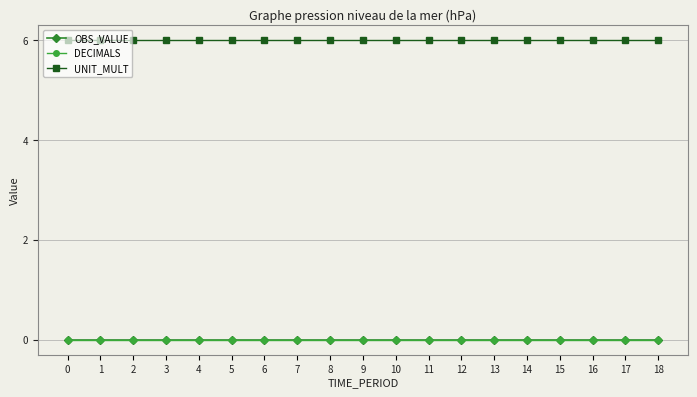

Between 2 and 5, which series saw the biggest shift?

OBS_VALUE